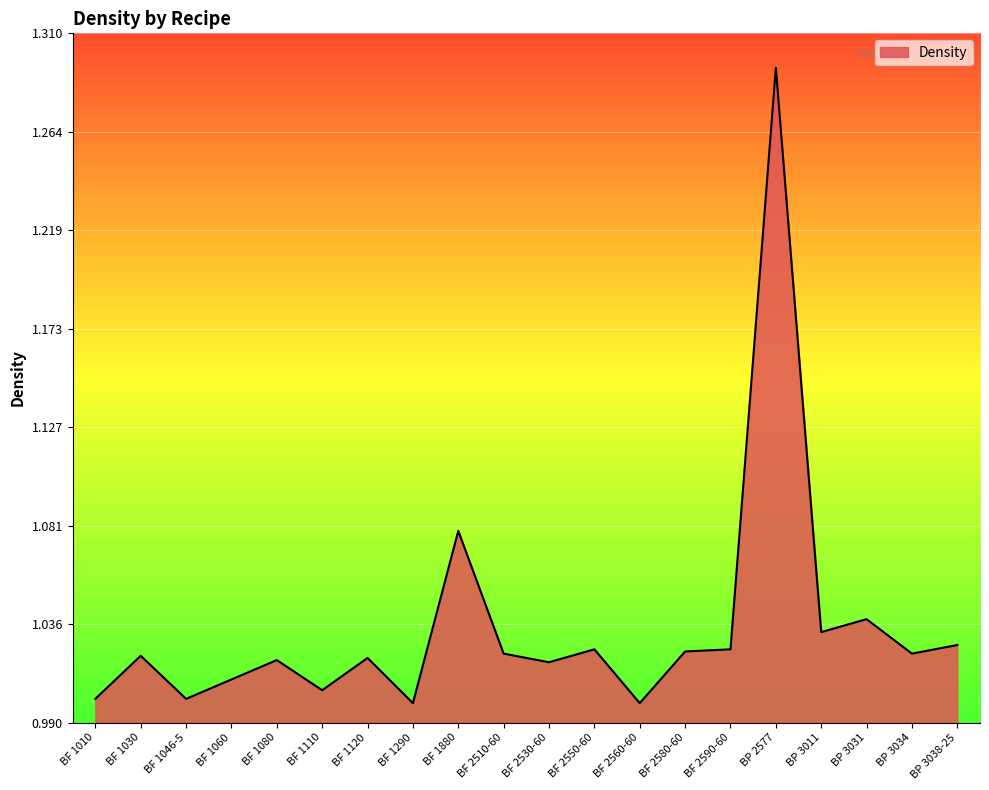

Which label corresponds to the largest value in the chart?

BP 2577